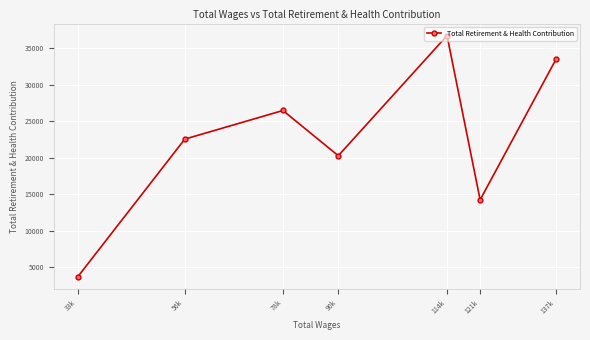

Rank the categories by value from lowest to highest.

33k, 121k, 90k, 56k, 78k, 137k, 114k